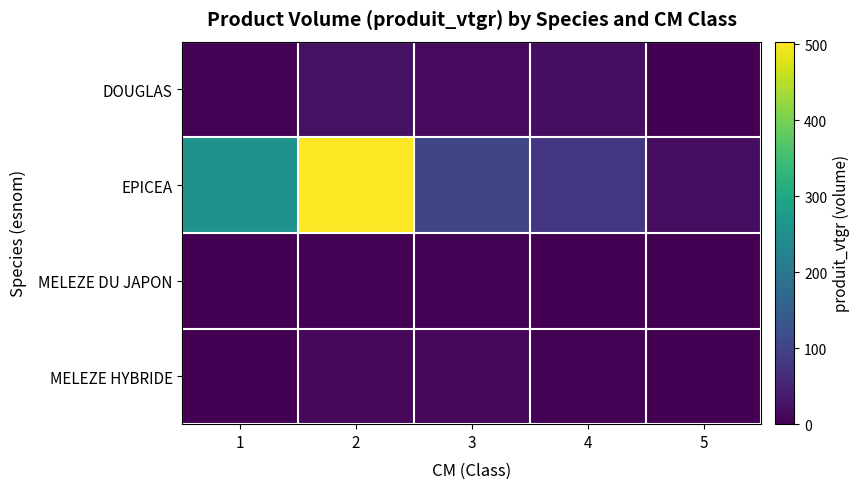

Reading left to right, what are all the values shown in this chart?

DOUGLAS: 1=2.4	2=23.4	3=15.1	4=19.4	5=1.9
EPICEA: 1=258.0	2=503.6	3=105.7	4=79.6	5=19.6
MELEZE DU JAPON: 1=0.5	2=2.0	3=2.7	4=1.5	5=0.0
MELEZE HYBRIDE: 1=0.2	2=10.4	3=10.2	4=3.9	5=0.0